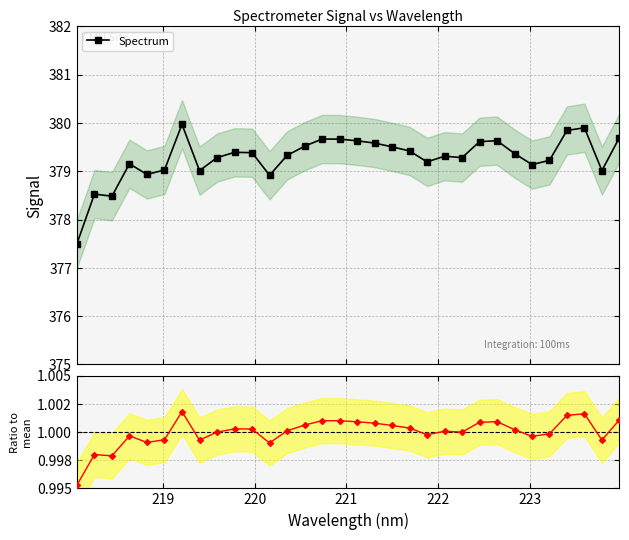

What is the value of the Spectrum point at the 11th from the left?

379.4